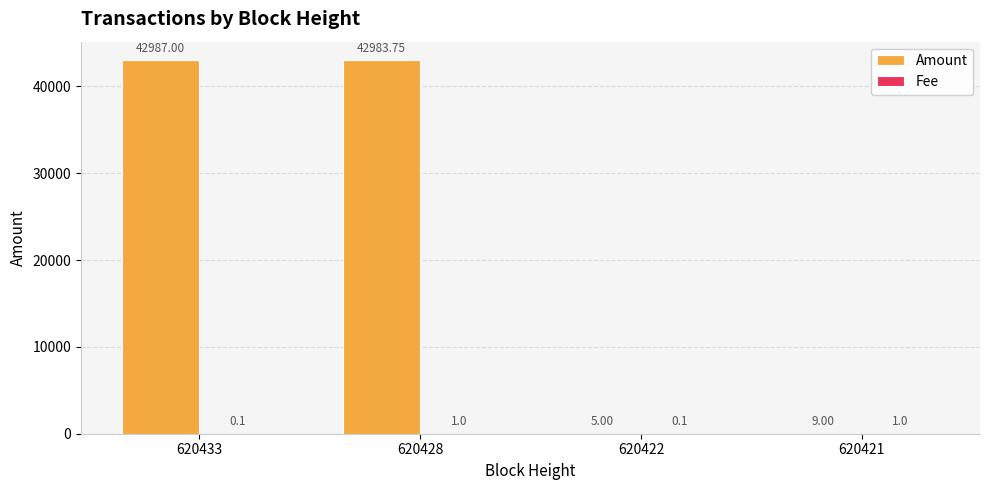

Between 620428 and 620422, which series saw the biggest shift?

Amount